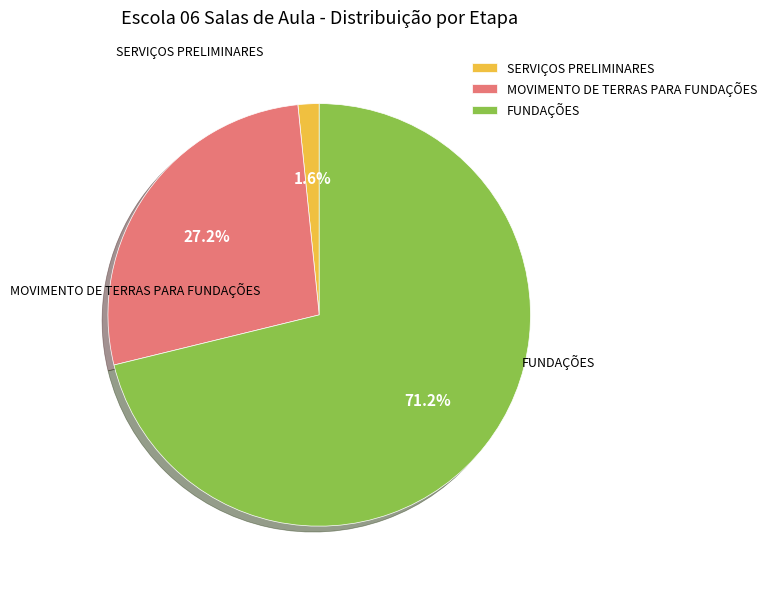

Does FUNDAÇÕES represent more than half of the total?

Yes